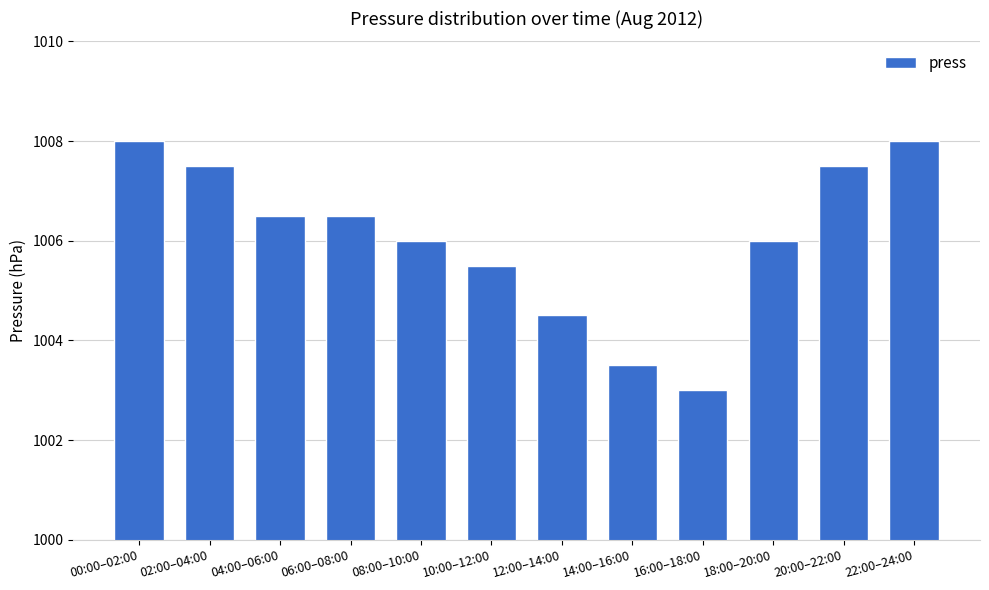

Read the value at 14:00–16:00.

1003.5